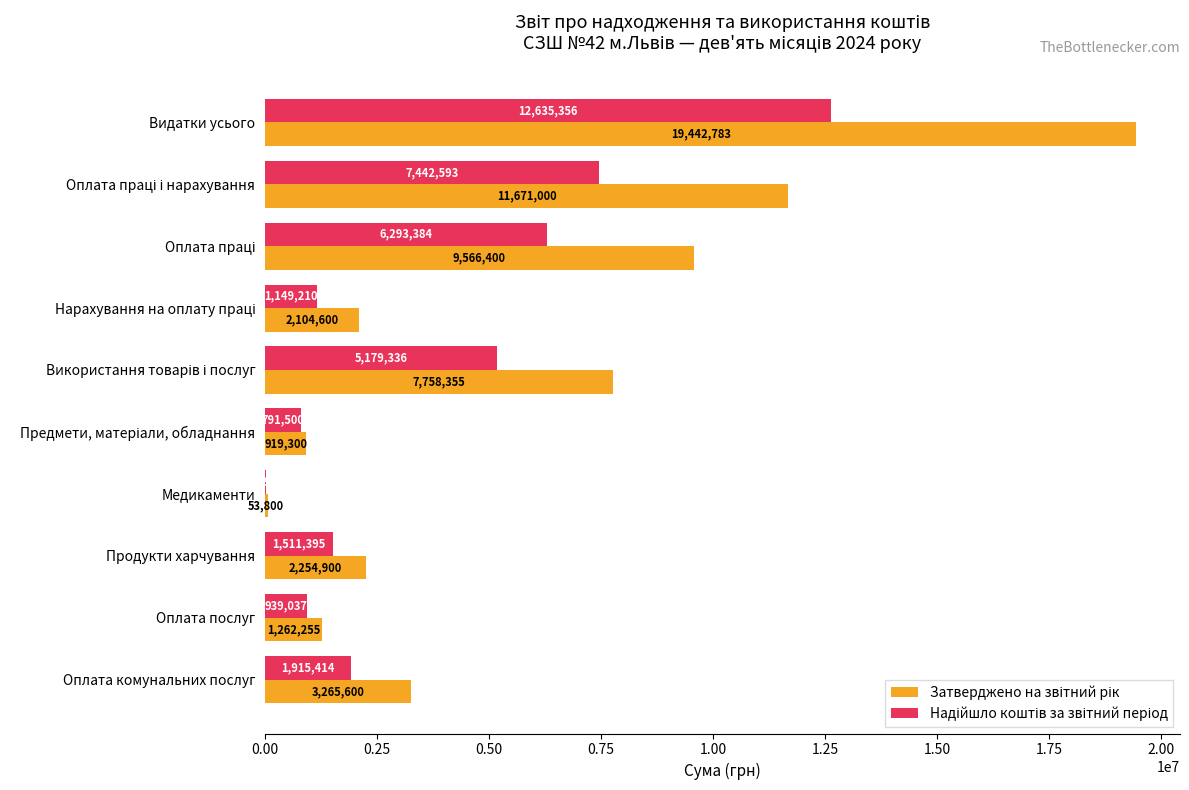

What is the total value across all series at Продукти харчування?

3766295.0